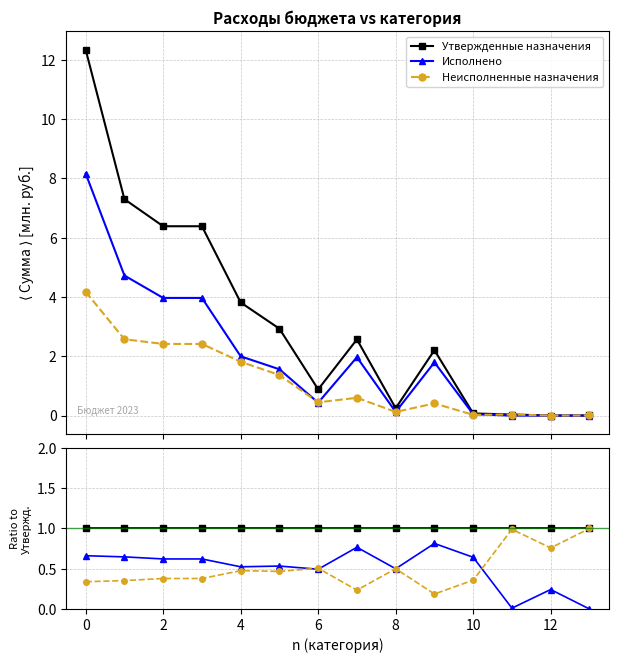

How many series are shown in this chart?

3